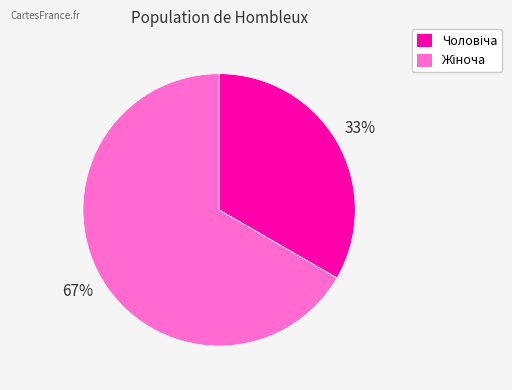

Does any single category account for the majority?

Yes